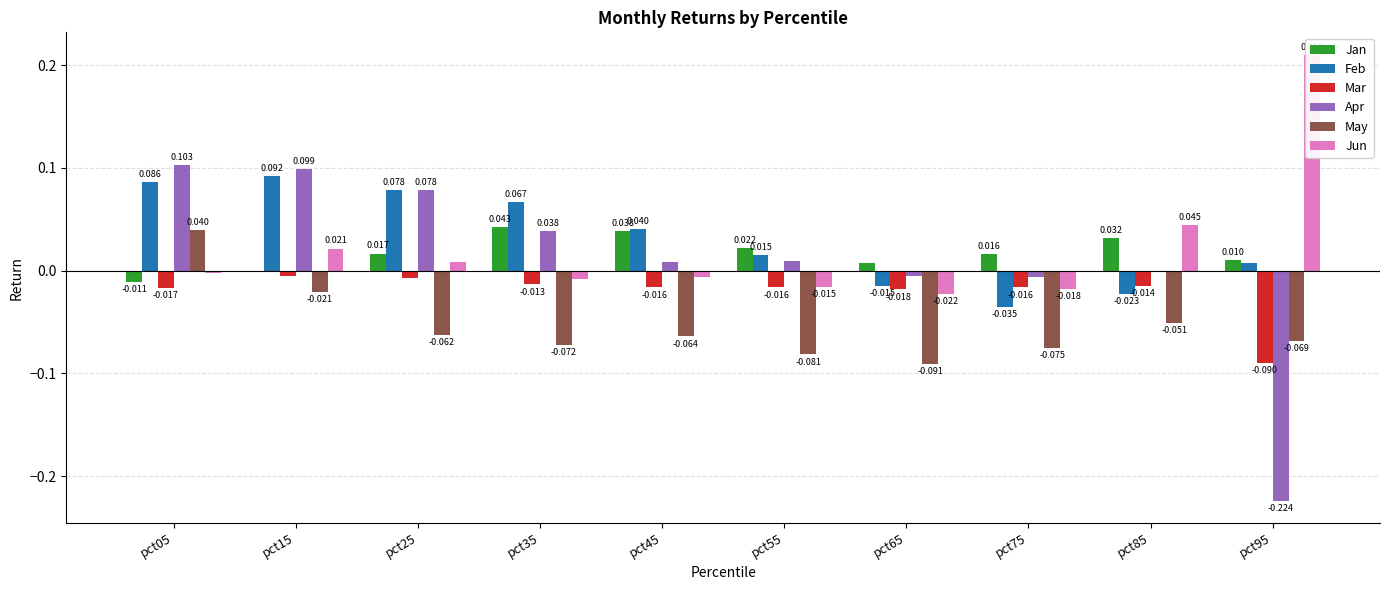

Rank the series by their maximum value, from lowest to highest.

Mar, May, Jan, Feb, Apr, Jun